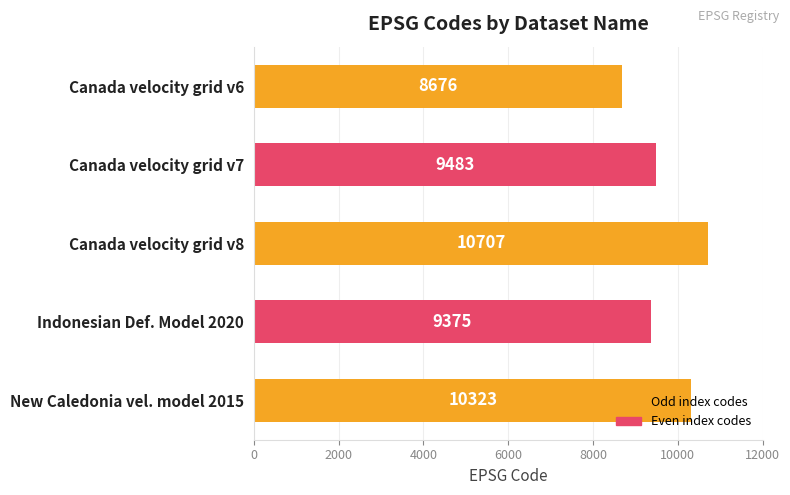

Rank the categories by value from highest to lowest.

Canada velocity grid v8, New Caledonia vel. model 2015, Canada velocity grid v7, Indonesian Def. Model 2020, Canada velocity grid v6